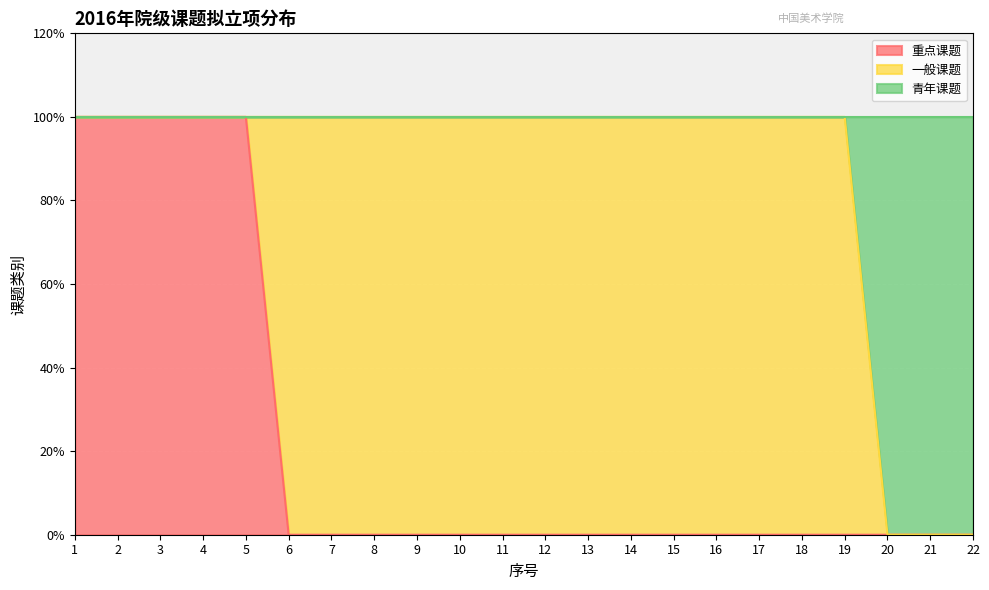

The value of 重点课题 at 14 is 1. True or false?

False